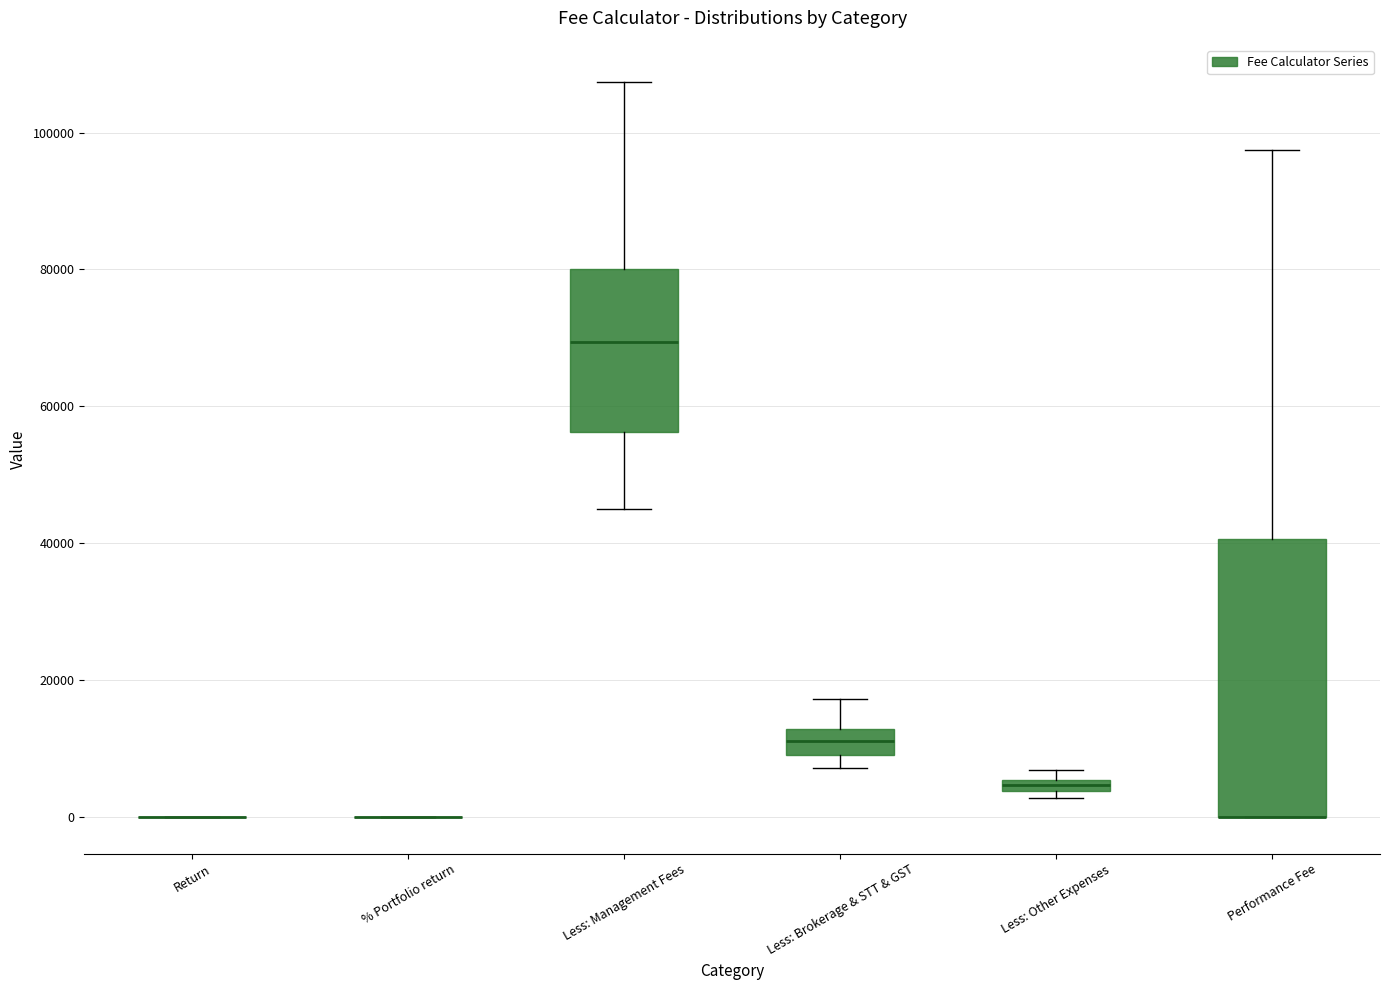

Which box is the tallest, from its lower edge to its upper edge?

Performance Fee